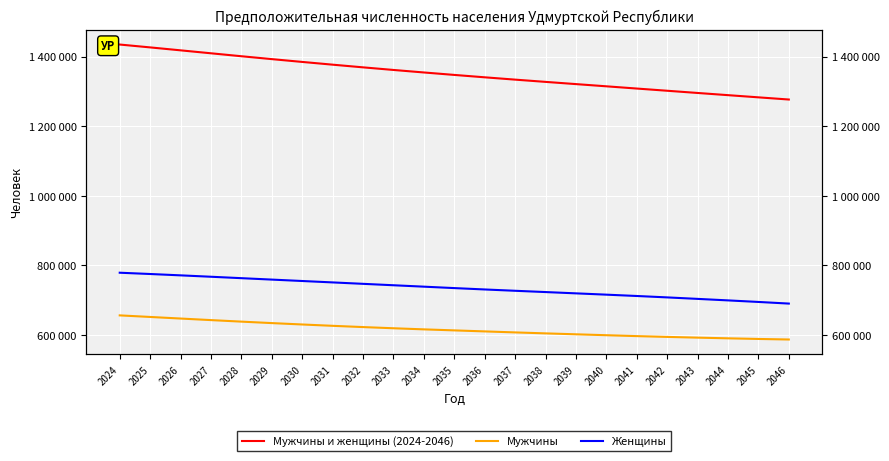

List the series in order of their peak value, lowest first.

Мужчины, Женщины, Мужчины и женщины (2024-2046)